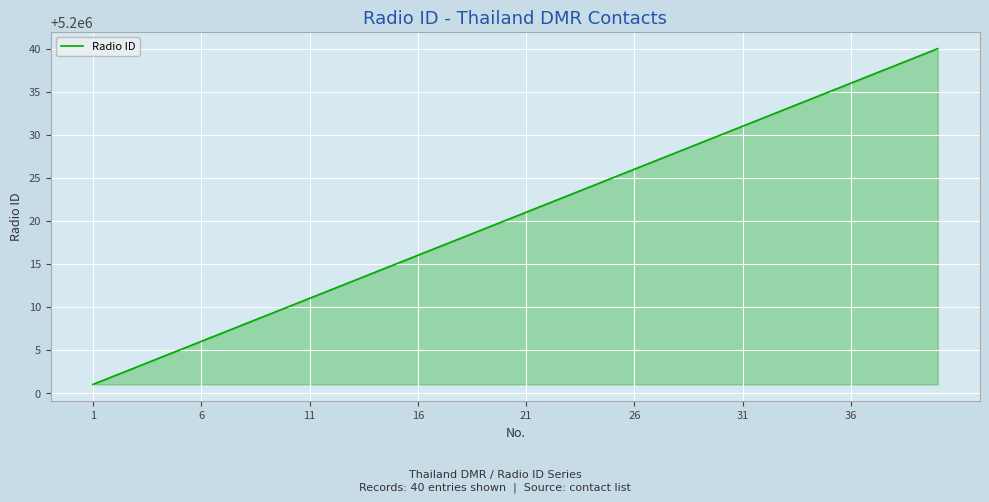

What is the difference between the maximum and minimum values?

39